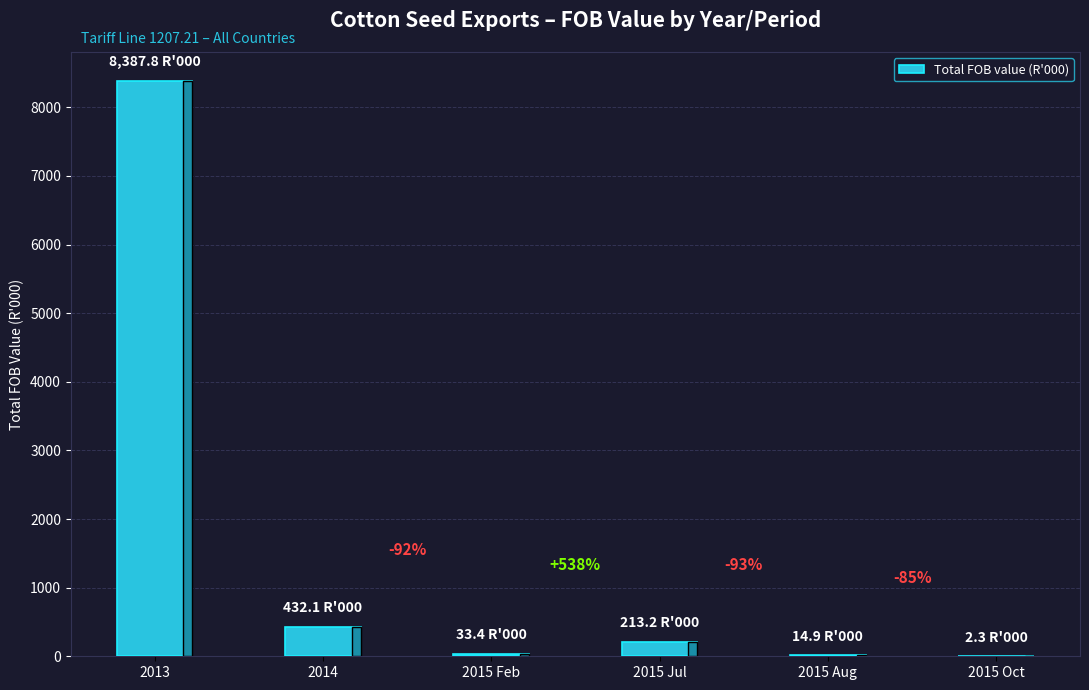

Reading left to right, extract all data points from this chart.

8387.8	432.1	33.4	213.2	14.9	2.3